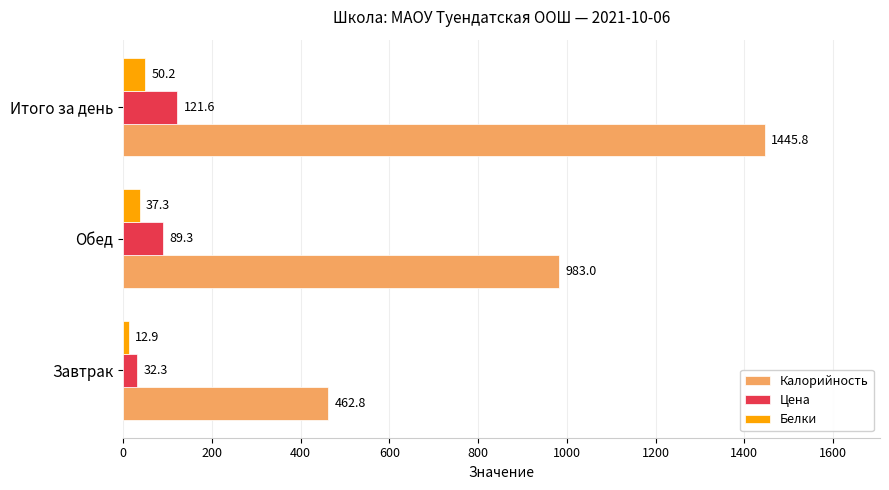

What is the difference between the maximum and minimum values in the Белки series?

37.3